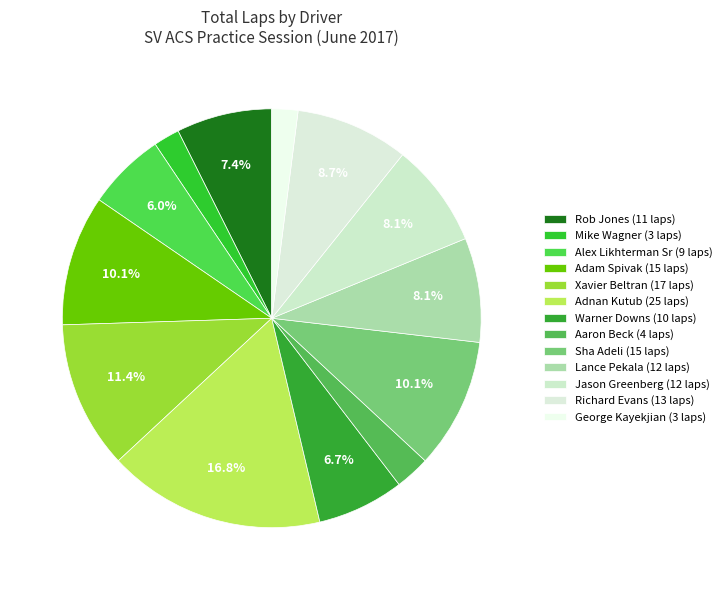

Does any single category account for the majority?

No